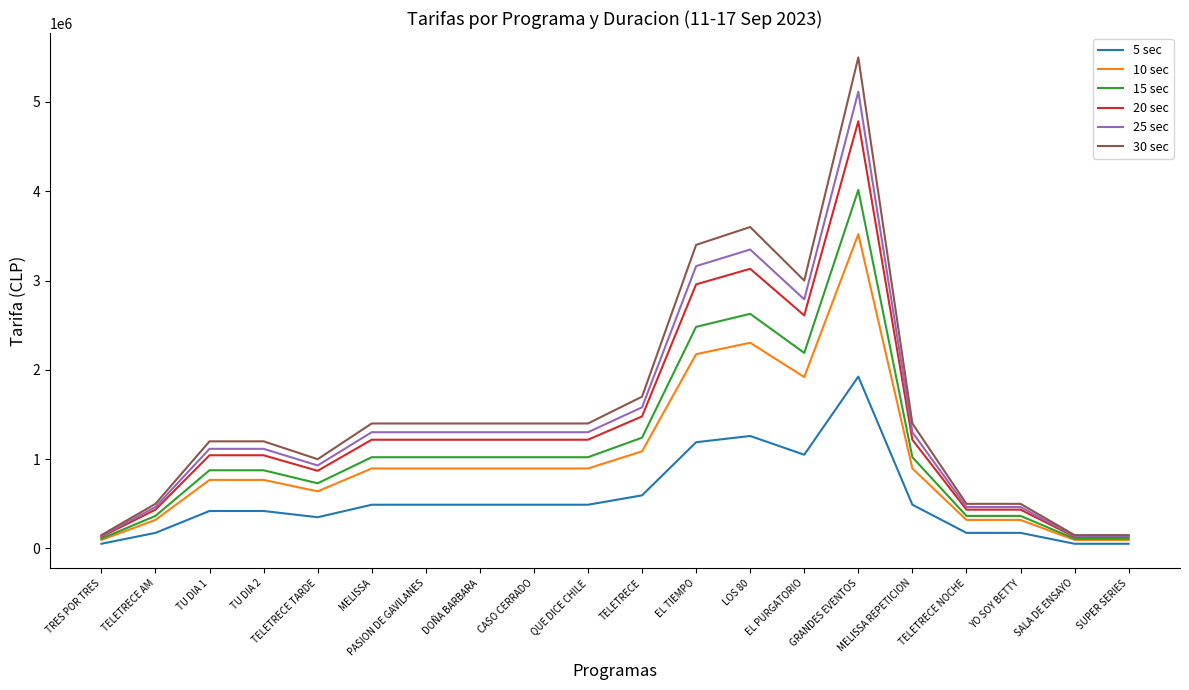

Which category has the highest value across all series?

GRANDES EVENTOS